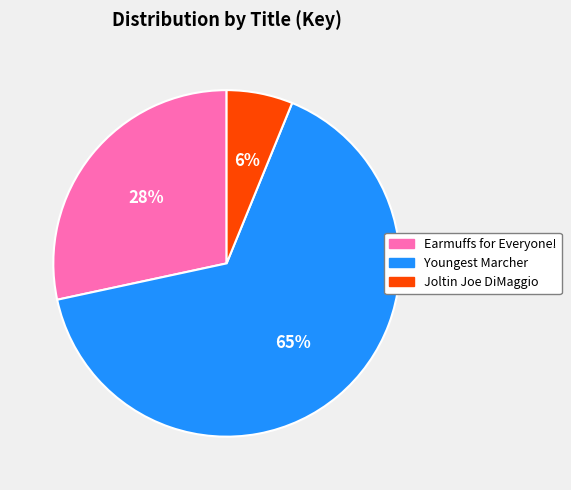

To the nearest percent, what percentage of the pie is Earmuffs for Everyone!?

28%